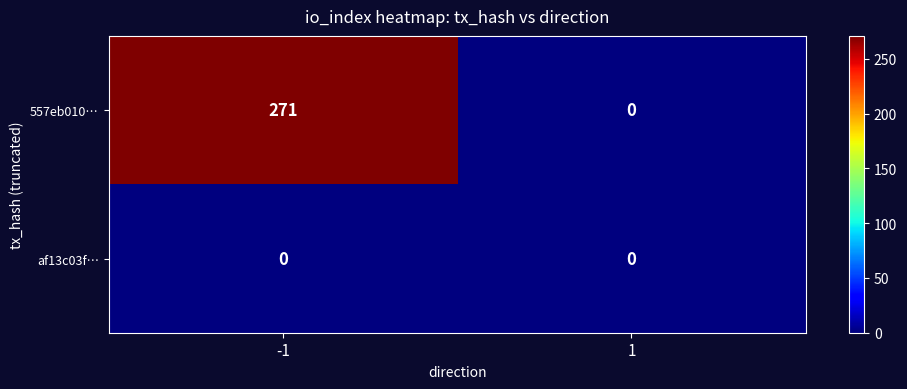

The af13c03f… series shows 0 at 1. True or false?

True